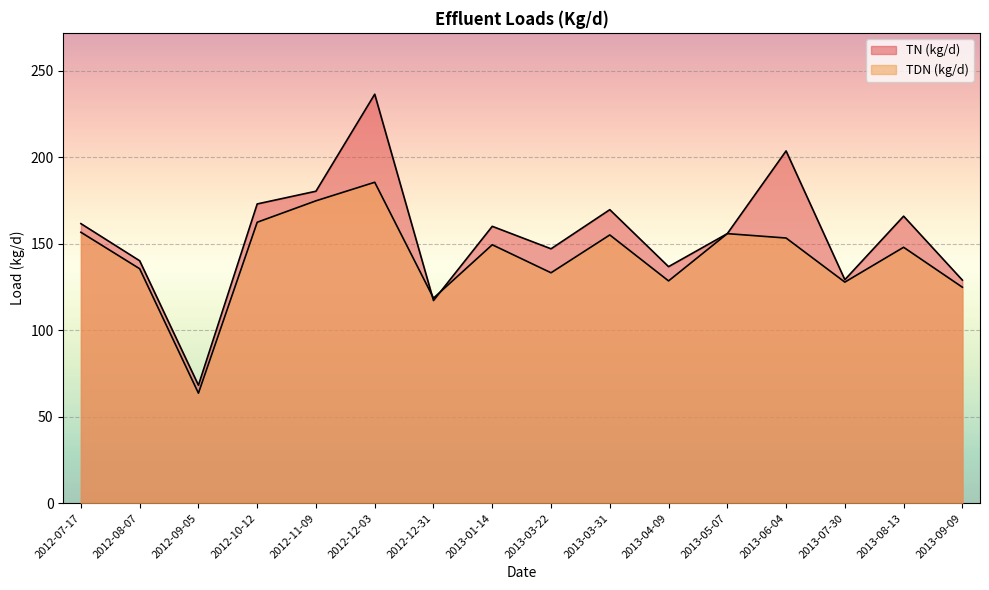

What is the label of the 9th point from the left?

2013-03-22